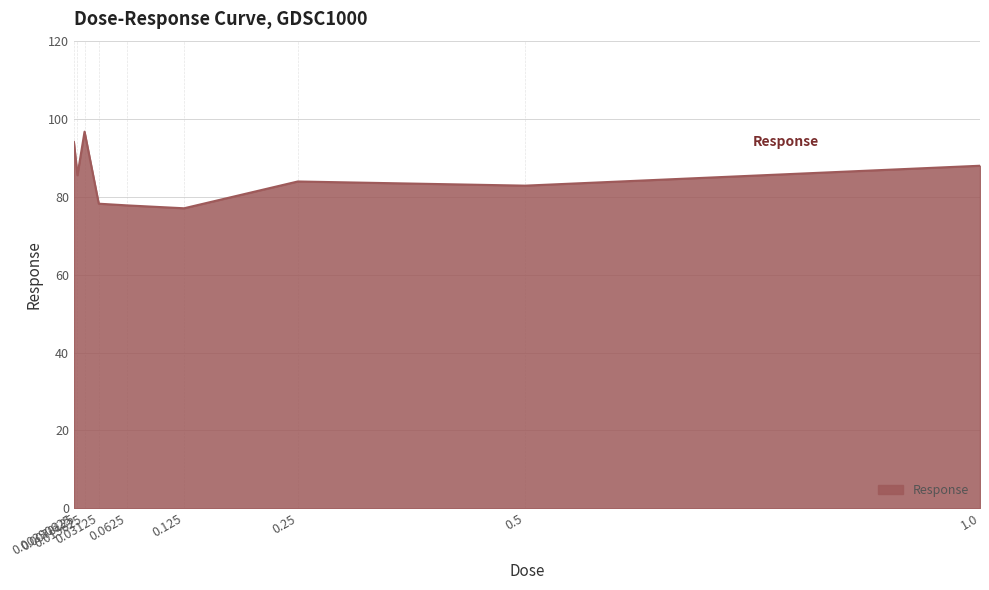

What is the change in value from 0.25 to 0.5?

-1.1